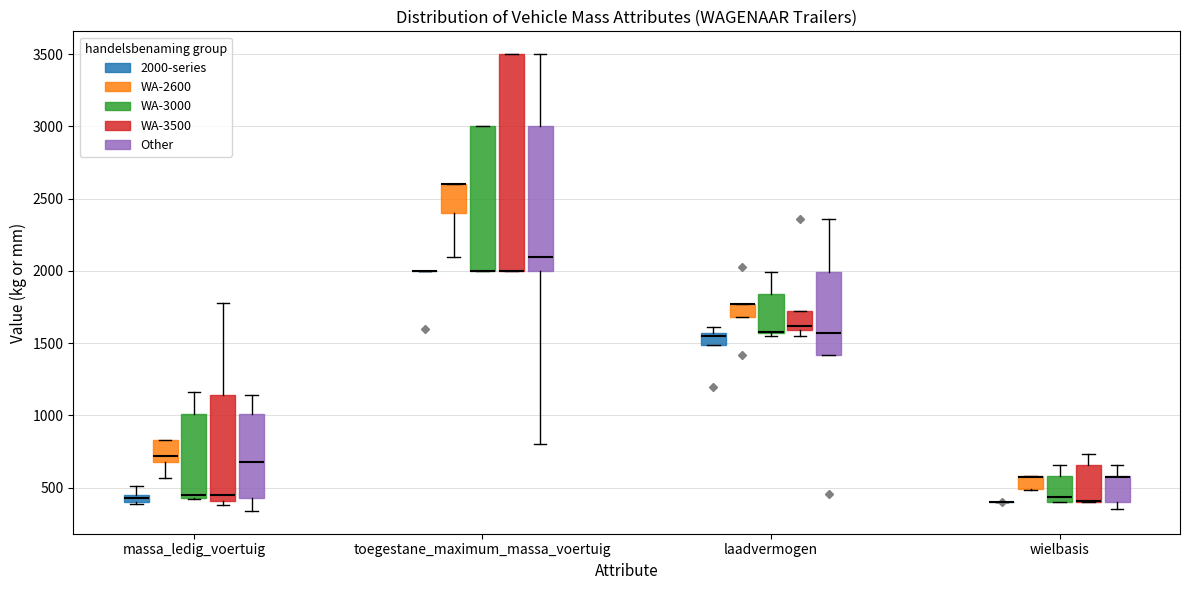

Where is the lower edge of the box for massa_ledig_voertuig (Other) on the y-axis? The values are not printed on the chart, so give them approximately, as read against the axis.

450